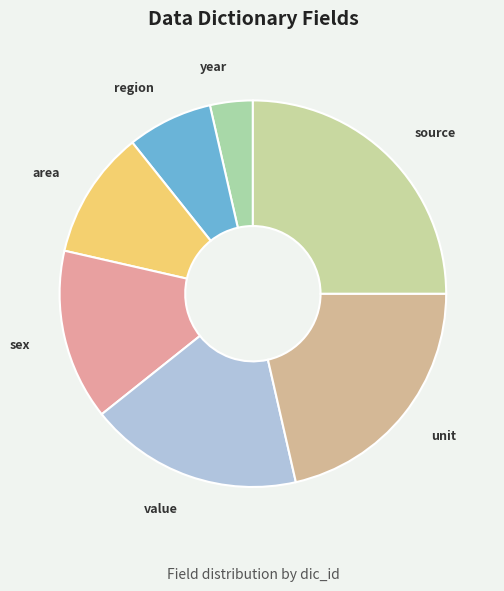

Count the number of slices in the pie.

7